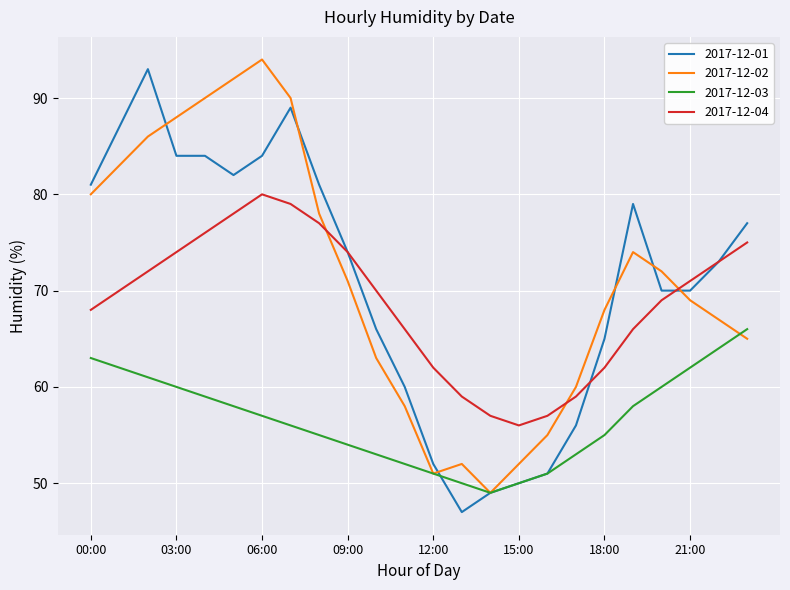

How many lines are shown in the chart?

4